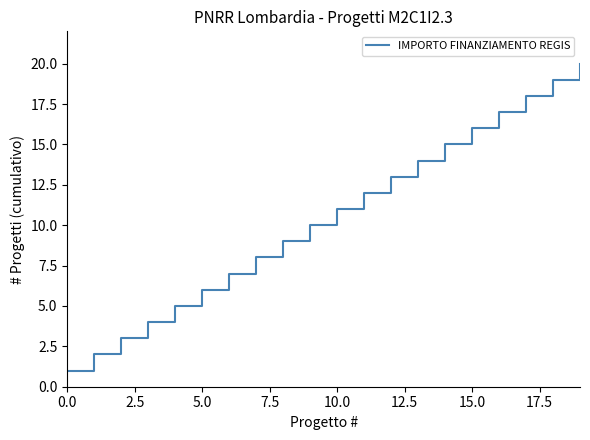

What is the difference between the maximum and minimum values?

19